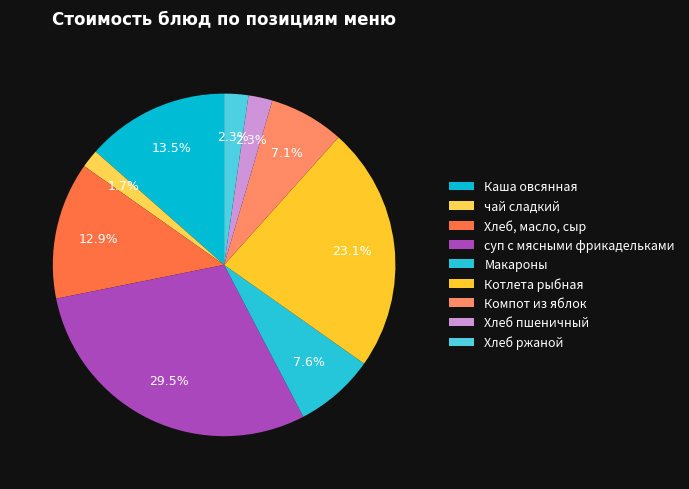

Does Хлеб, масло, сыр account for over 50% of the chart?

No